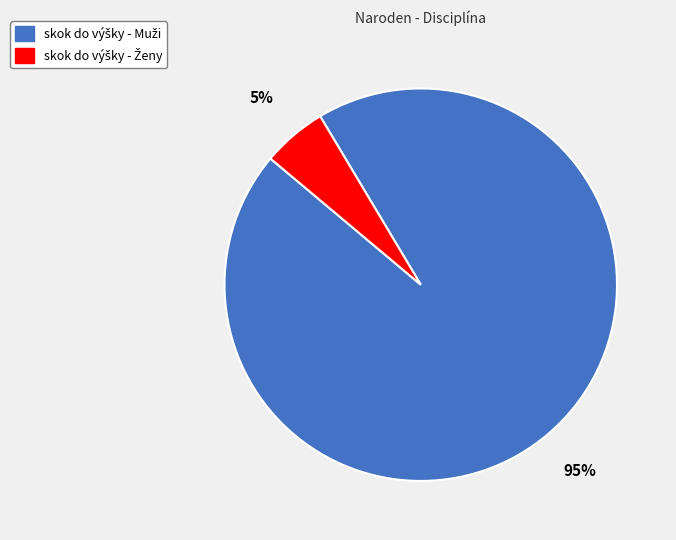

Is there a majority slice in this chart?

Yes